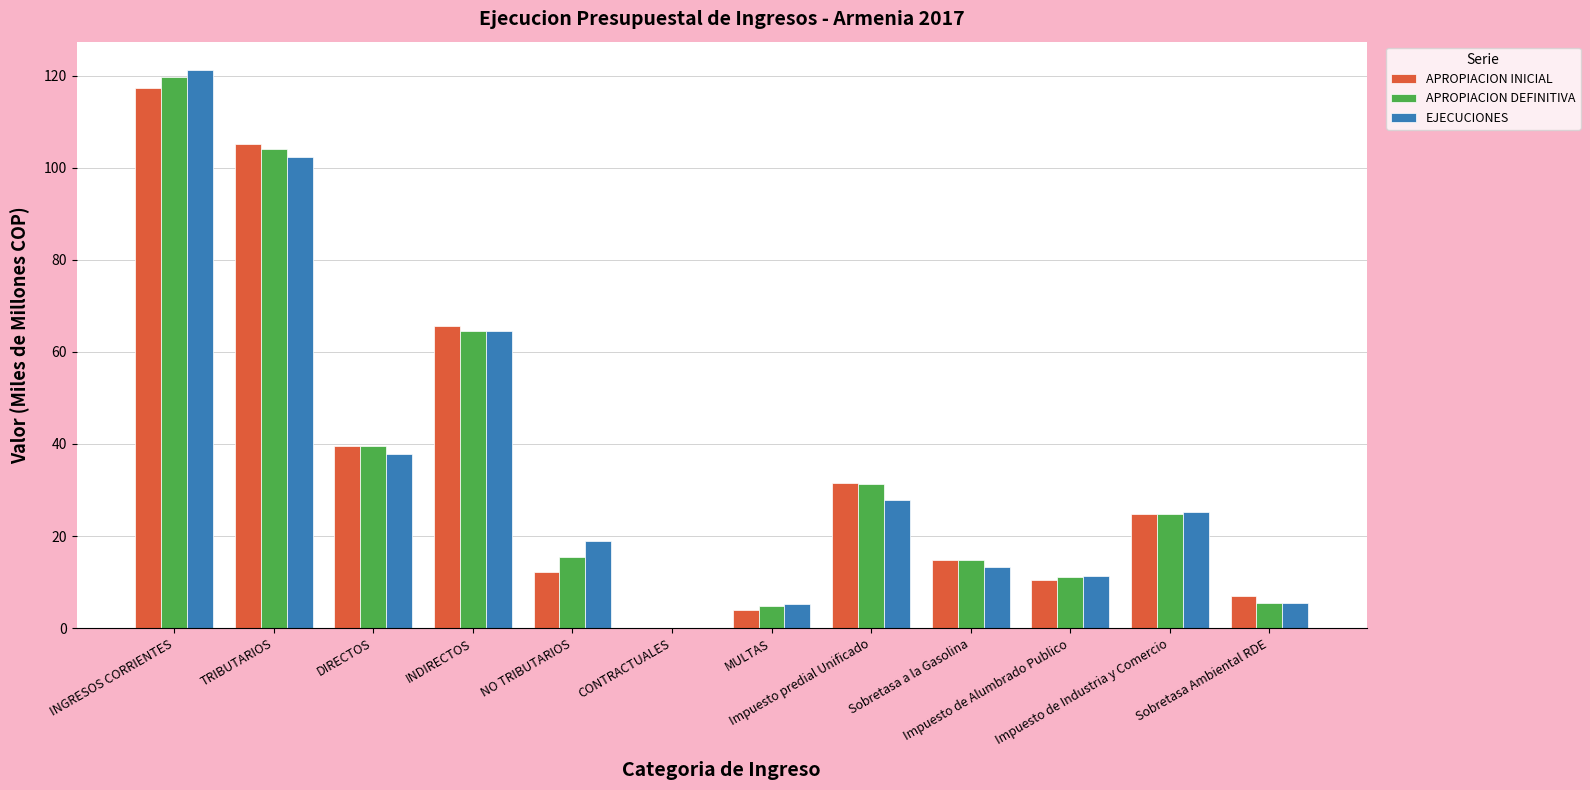

What is the sum of all APROPIACION INICIAL values?

432.1